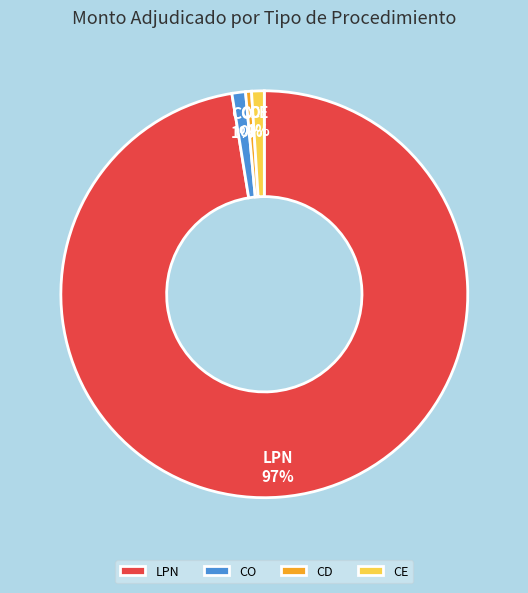

Which has a higher value, CE or CD?

CE